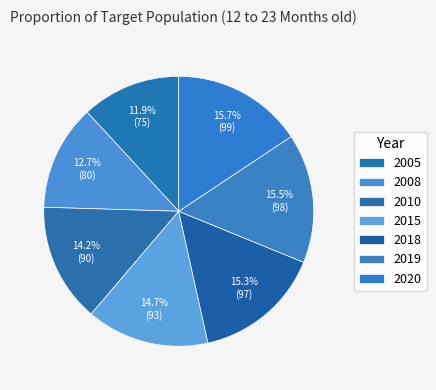

Count the number of slices in the pie.

7